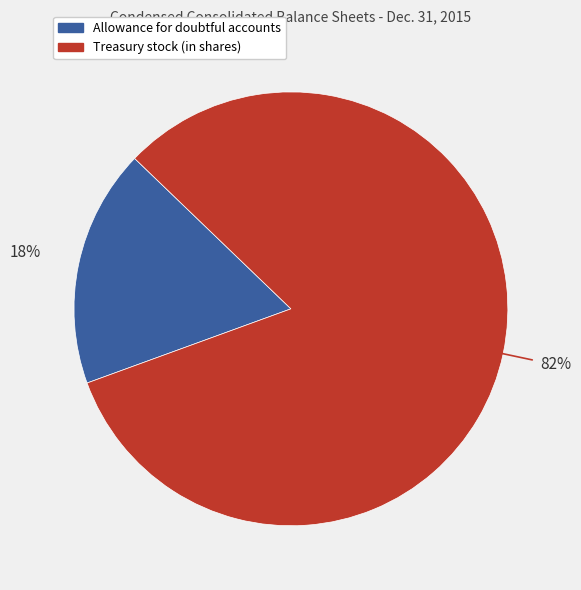

Rank the categories by value from highest to lowest.

Treasury stock (in shares), Allowance for doubtful accounts